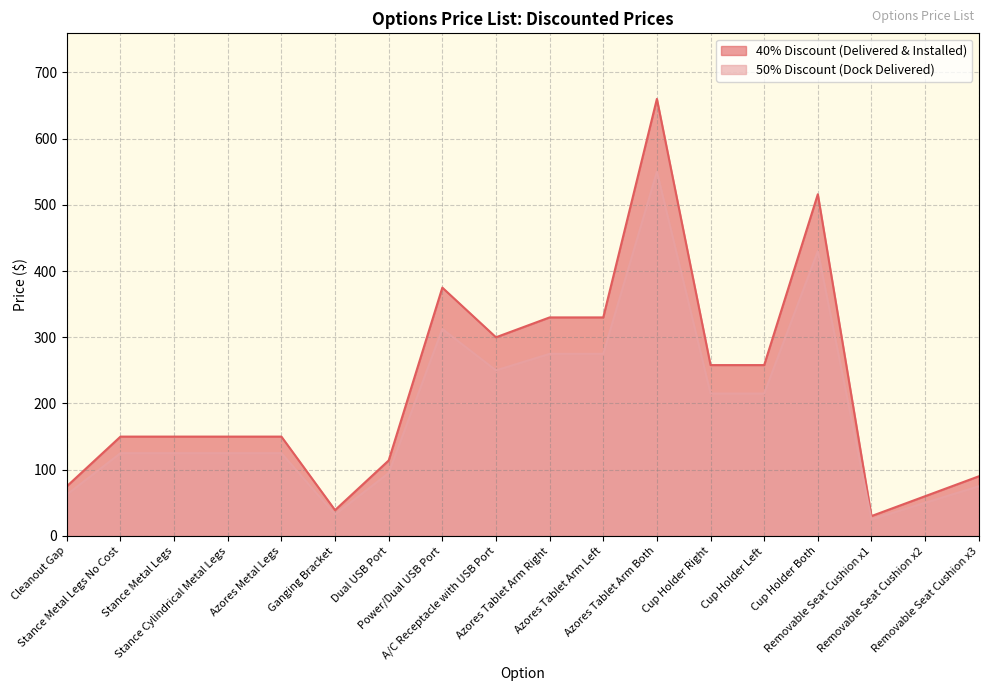

What is the highest value of the 50% Discount (Dock Delivered) series?

550.0